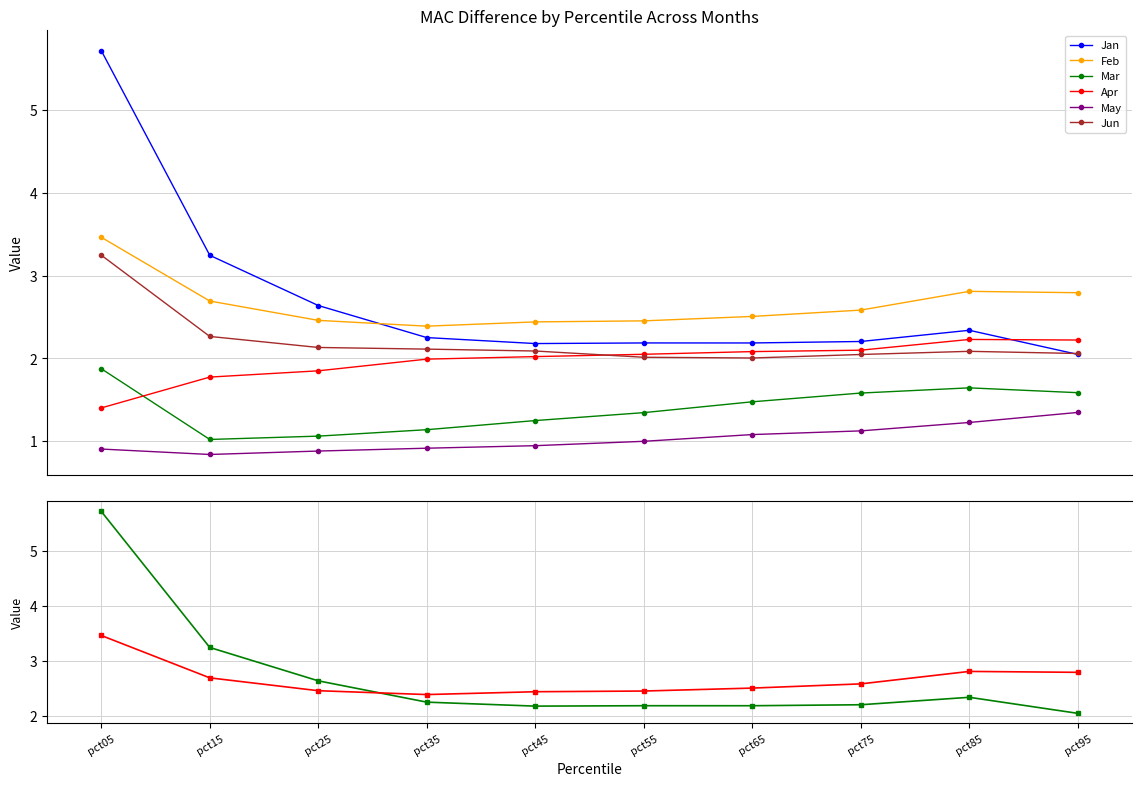

Reading left to right, transcribe all the data shown in this chart.

Jan: pct05=5.7	pct15=3.2	pct25=2.6	pct35=2.2	pct45=2.2	pct55=2.2	pct65=2.2	pct75=2.2	pct85=2.3	pct95=2.0
Feb: pct05=3.5	pct15=2.7	pct25=2.5	pct35=2.4	pct45=2.4	pct55=2.5	pct65=2.5	pct75=2.6	pct85=2.8	pct95=2.8
Mar: pct05=1.9	pct15=1.0	pct25=1.1	pct35=1.1	pct45=1.2	pct55=1.3	pct65=1.5	pct75=1.6	pct85=1.6	pct95=1.6
Apr: pct05=1.4	pct15=1.8	pct25=1.8	pct35=2.0	pct45=2.0	pct55=2.0	pct65=2.1	pct75=2.1	pct85=2.2	pct95=2.2
May: pct05=0.9	pct15=0.8	pct25=0.9	pct35=0.9	pct45=0.9	pct55=1.0	pct65=1.1	pct75=1.1	pct85=1.2	pct95=1.3
Jun: pct05=3.2	pct15=2.3	pct25=2.1	pct35=2.1	pct45=2.1	pct55=2.0	pct65=2.0	pct75=2.0	pct85=2.1	pct95=2.1